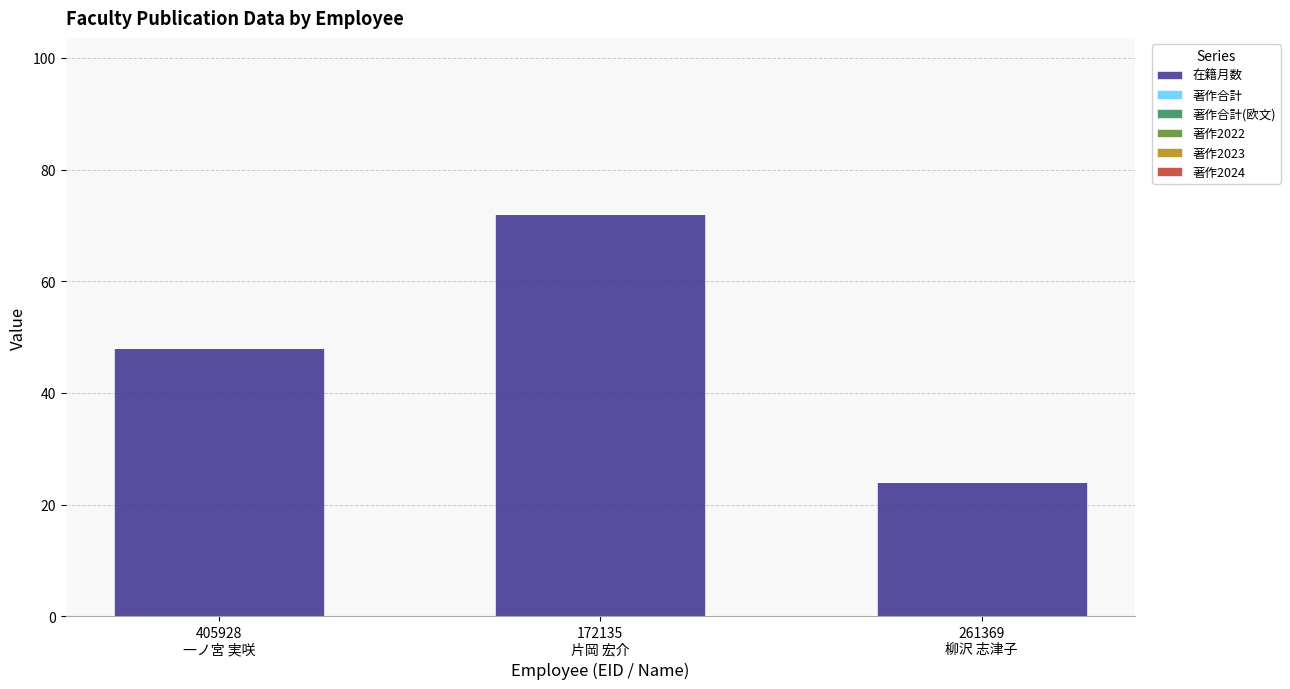

At which category does the chart reach its peak across all series?

172135
片岡 宏介